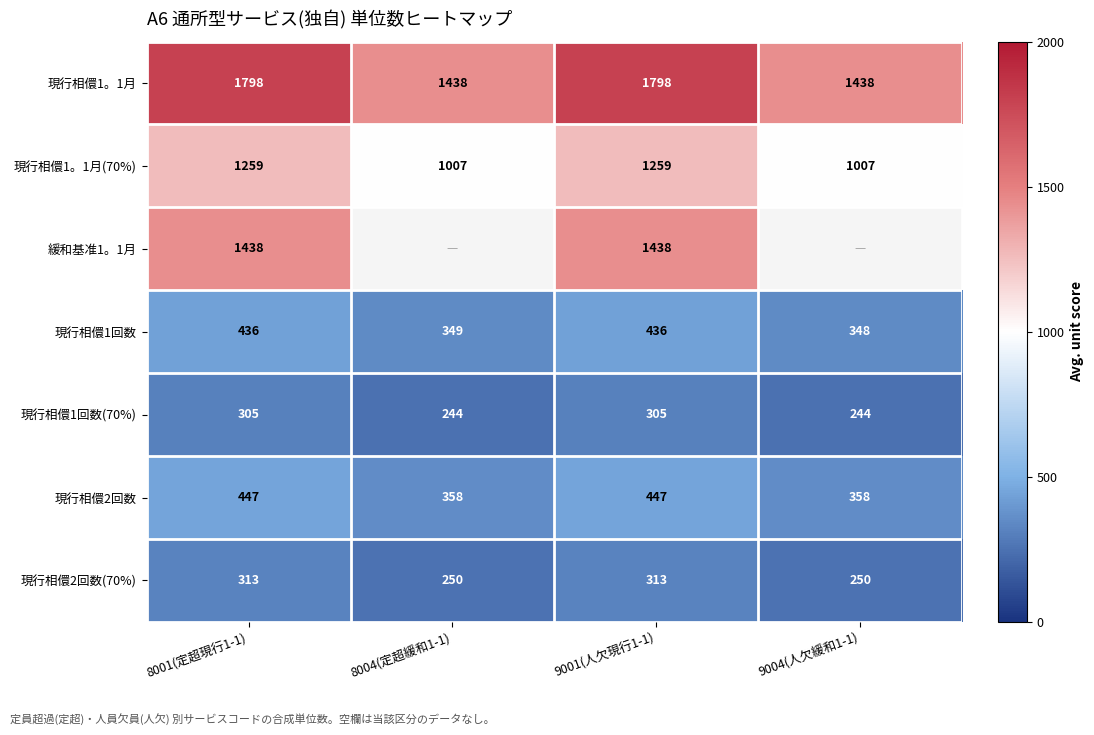

Is the value of 現行相儇1回数 at 8001(定超現行1-1) greater than the value of 現行相儇2回数(70%) at 9004(人欠緩和1-1)?

Yes